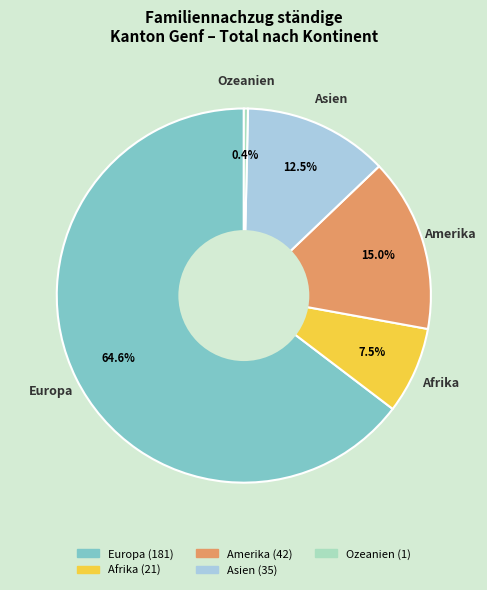

Is there any slice that represents more than half of the pie?

Yes